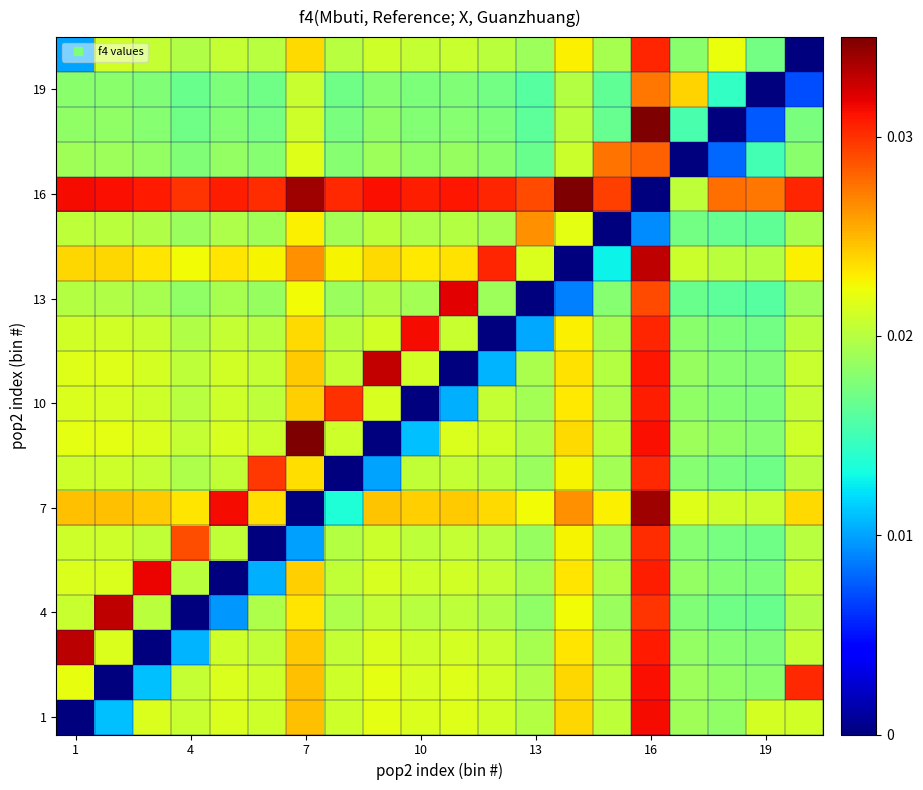

How many categories are shown in the chart?

20